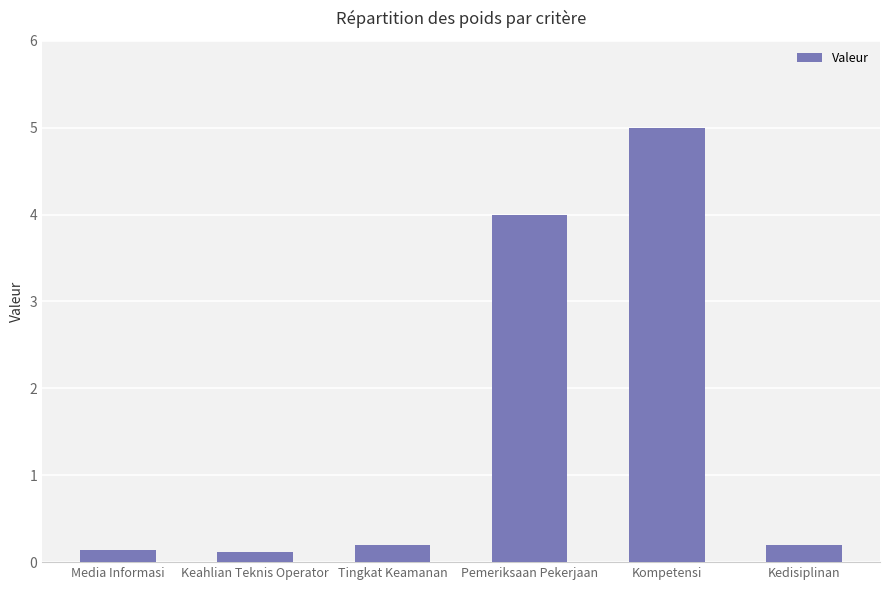

What is the greatest value displayed?

5.0